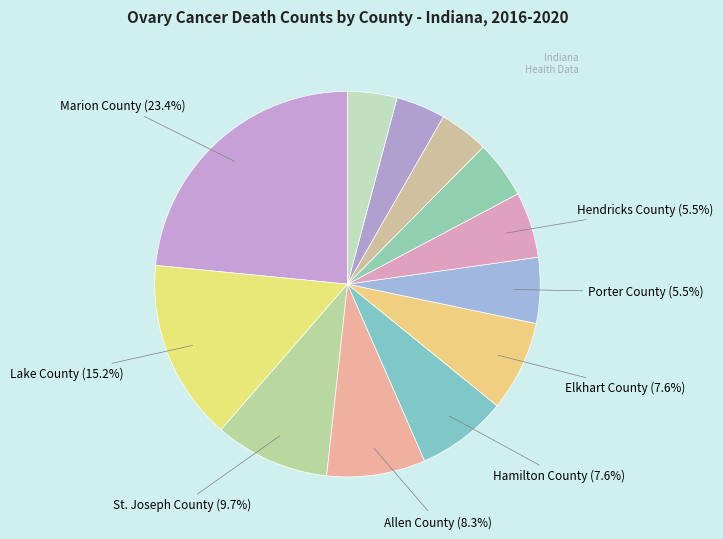

What is the smallest slice in the pie chart?

LaPorte County